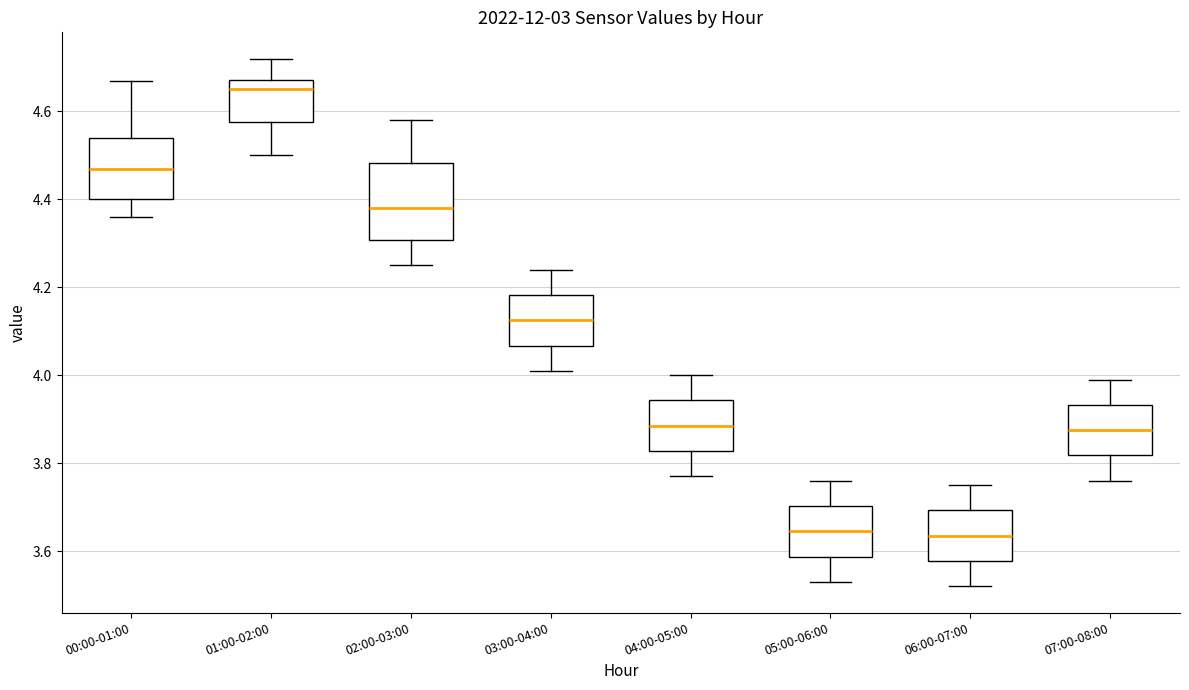

Where is the lower edge of the box for 03:00-04:00 on the y-axis? The values are not printed on the chart, so give them approximately, as read against the axis.

4.06